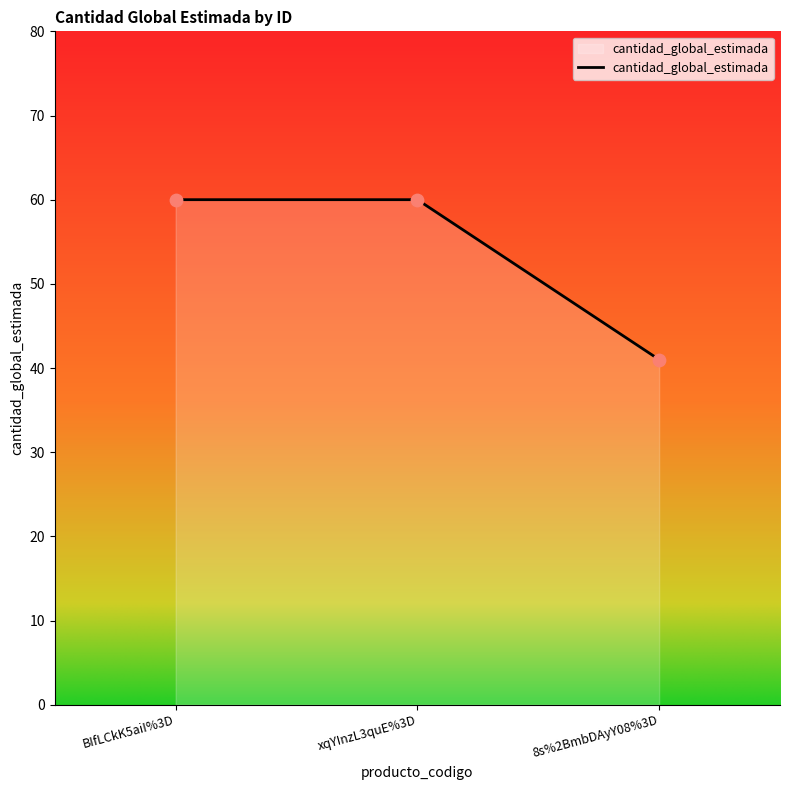

Between xqYInzL3quE%3D and 8s%2BmbDAyY08%3D, which is larger?

xqYInzL3quE%3D